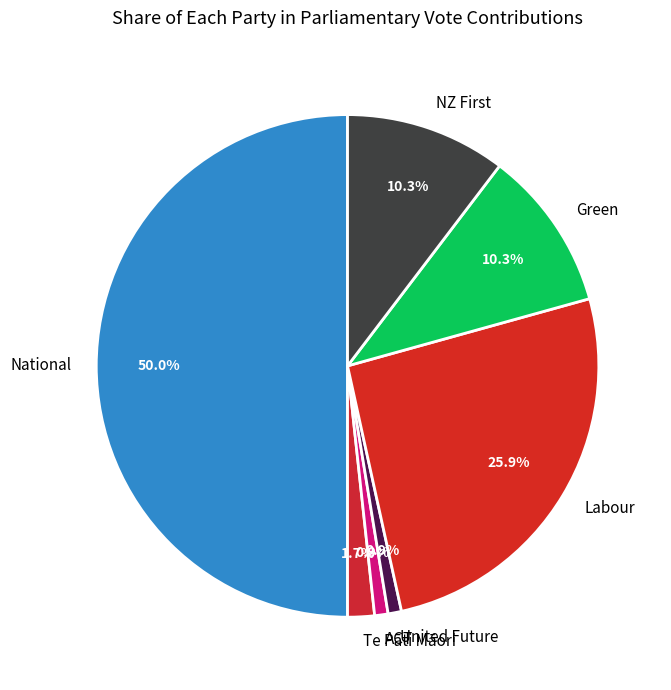

How many slices are in this pie chart?

7